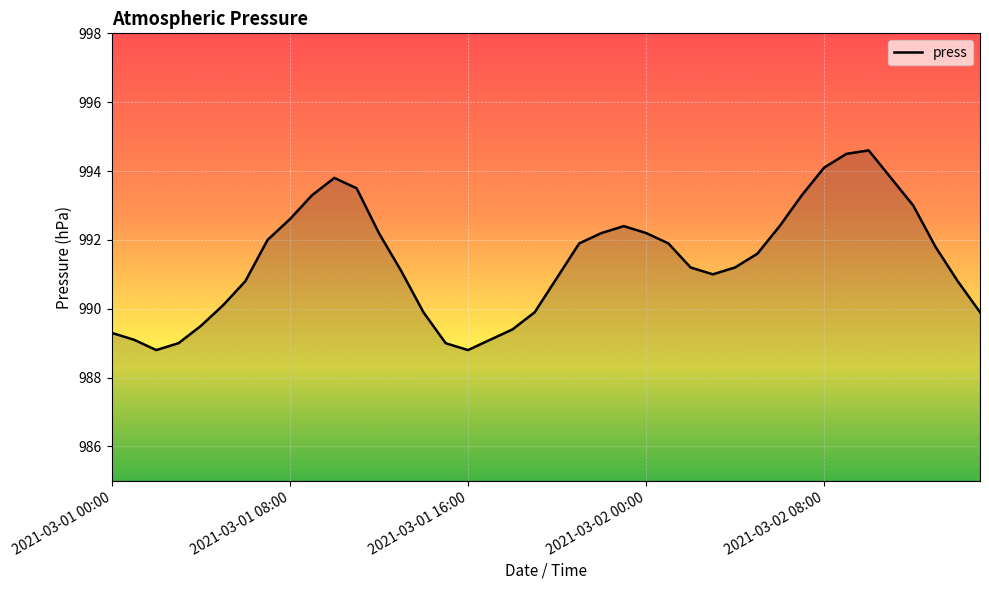

What is the smallest value displayed?

988.8